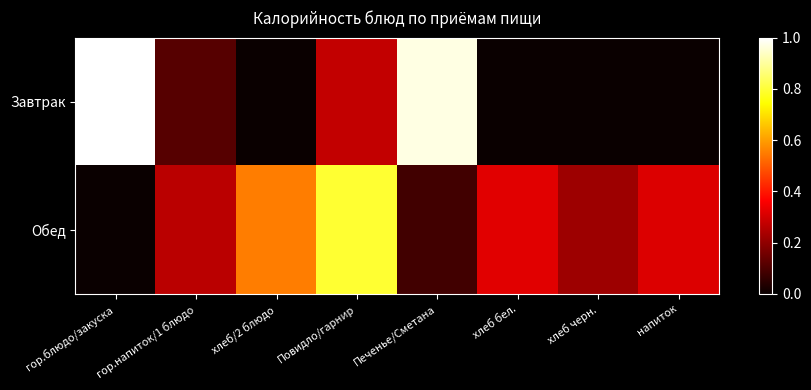

What is the difference between the highest and lowest values at Печенье/Сметана?

0.9